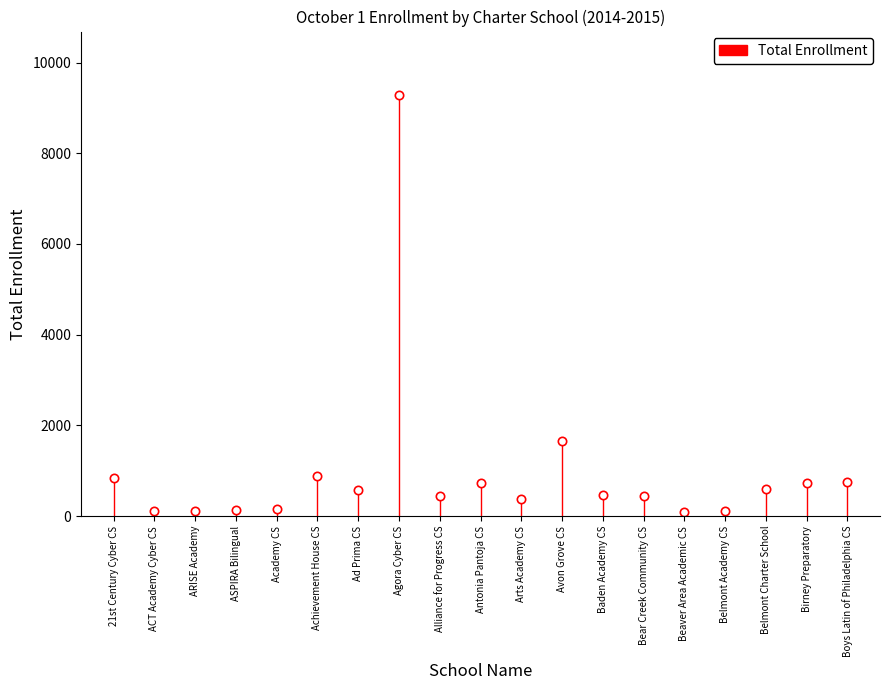

What is the approximate value at Belmont Charter School, to the nearest 10?

590